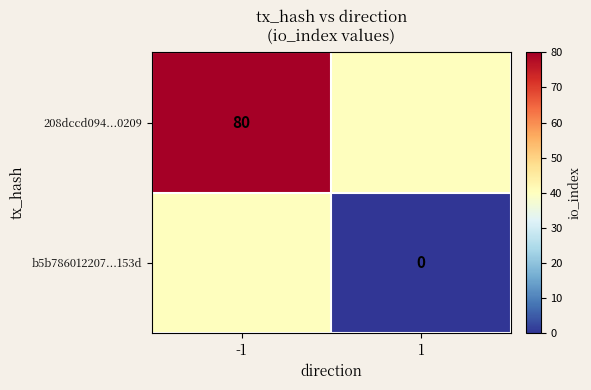

The 208dccd094...0209 series shows 136 at -1. True or false?

False